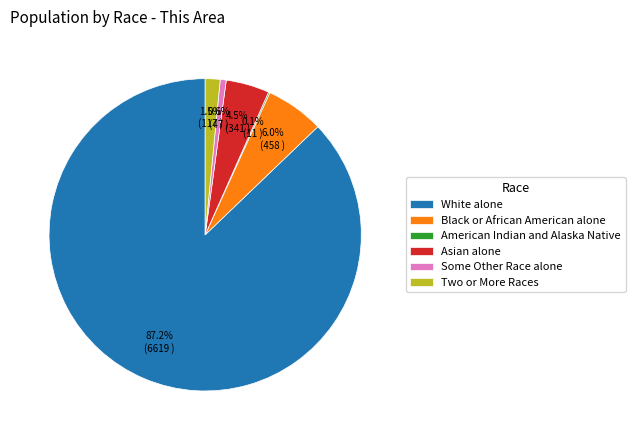

What percentage is the Some Other Race alone slice, to the nearest percent?

1%